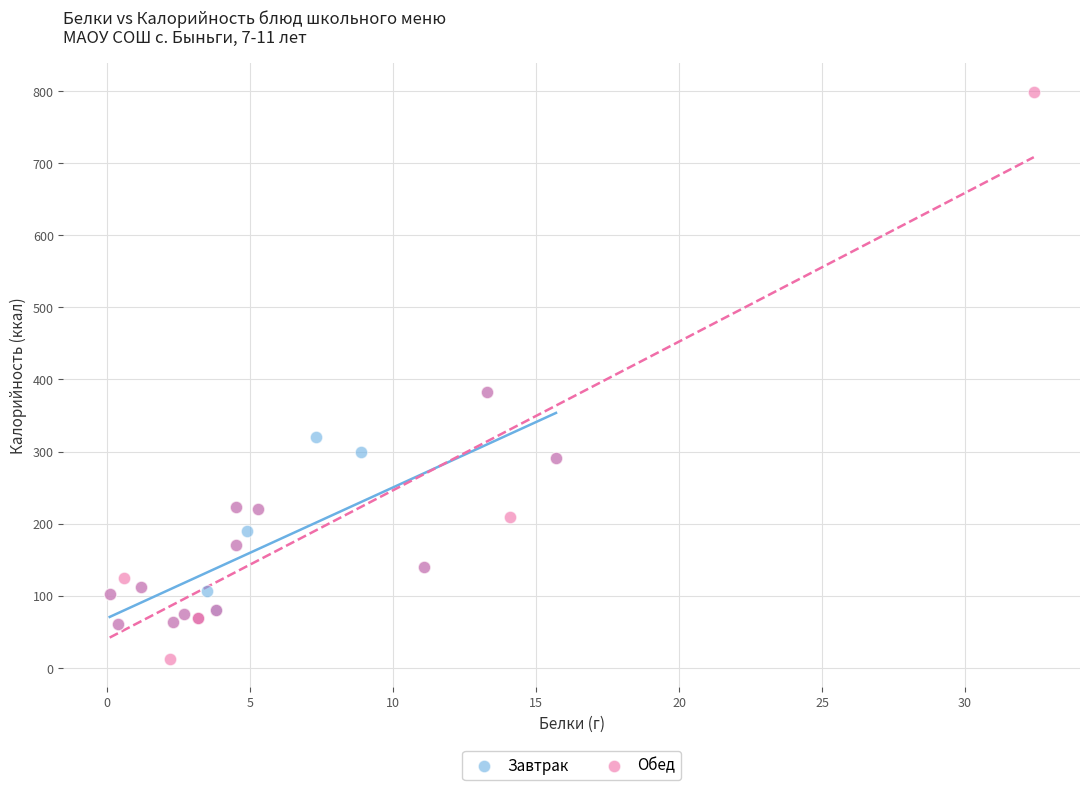

Which series has the widest spread of Y values?

Обед